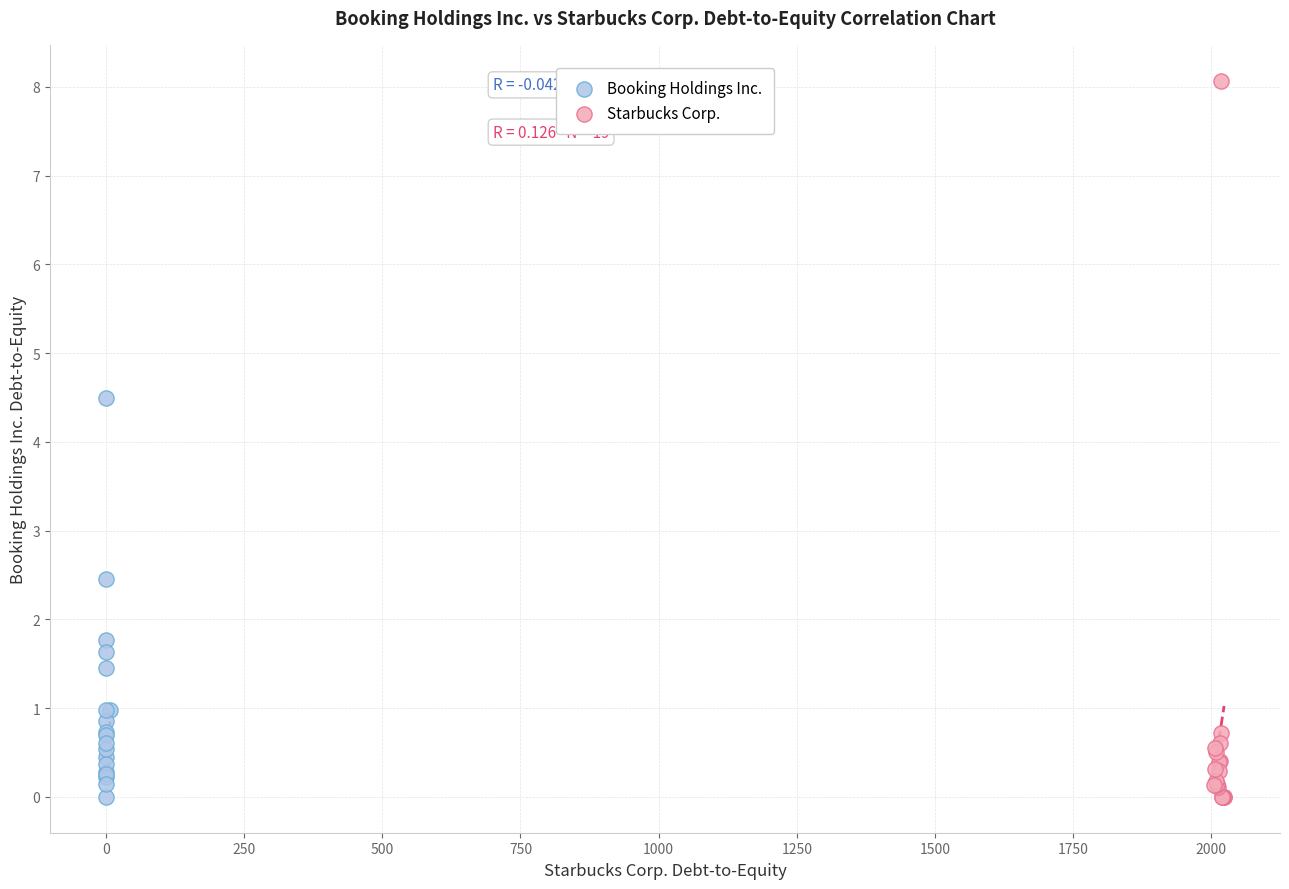

Which series has the widest spread of Y values?

Starbucks Corp.